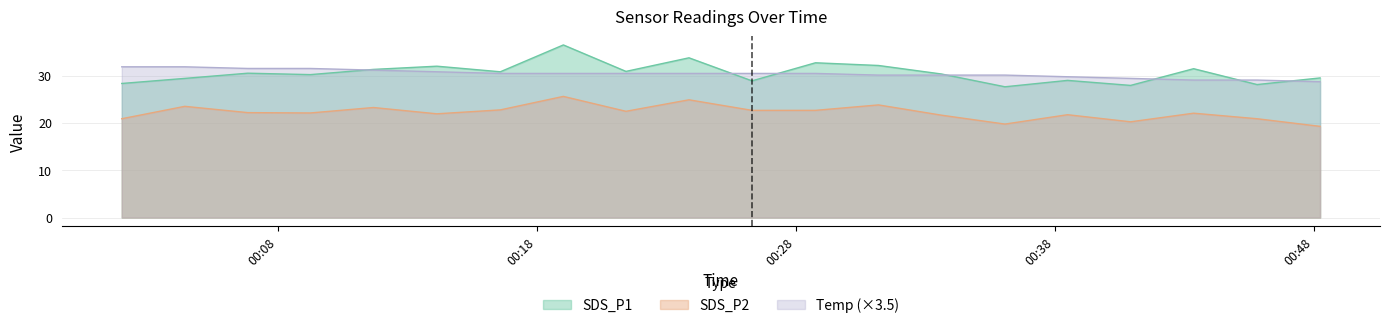

The value of SDS_P1 at 2022/03/22 00:04:24 is 29.4. True or false?

True